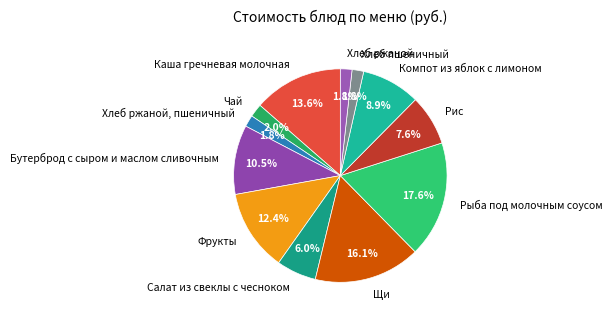

Does any single category account for the majority?

No